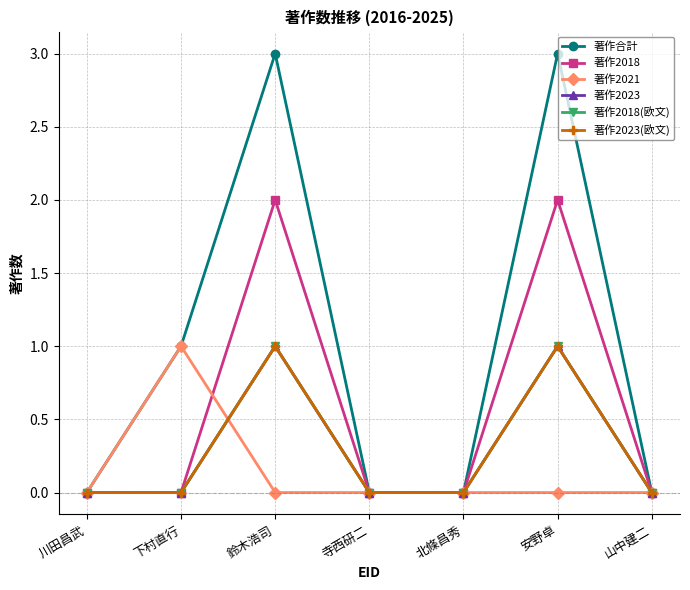

Is this an area chart (filled region under the line)?

No